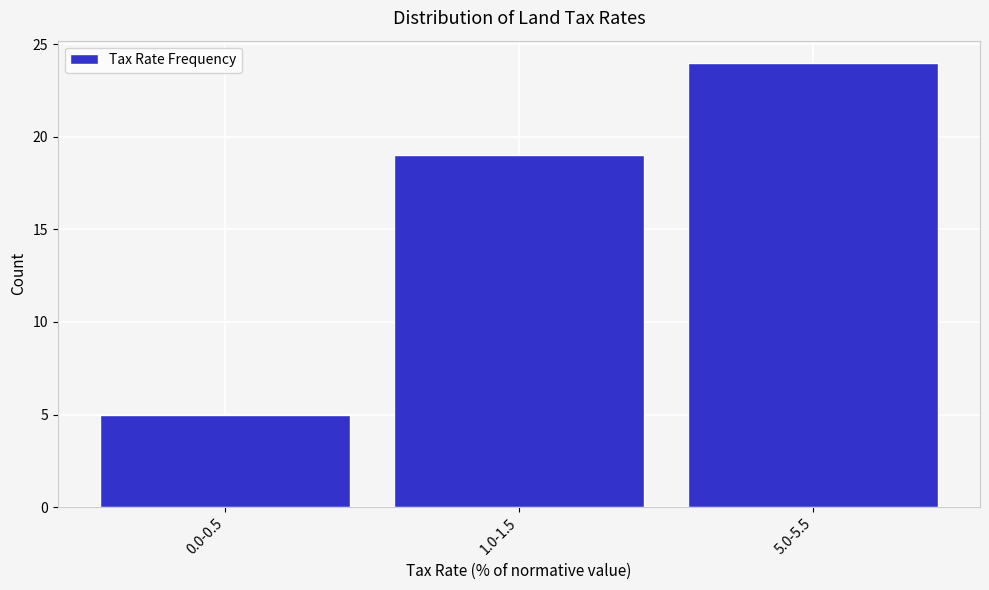

Reading left to right, what are all the values shown in this chart?

0.0-0.5=5	1.0-1.5=19	5.0-5.5=24